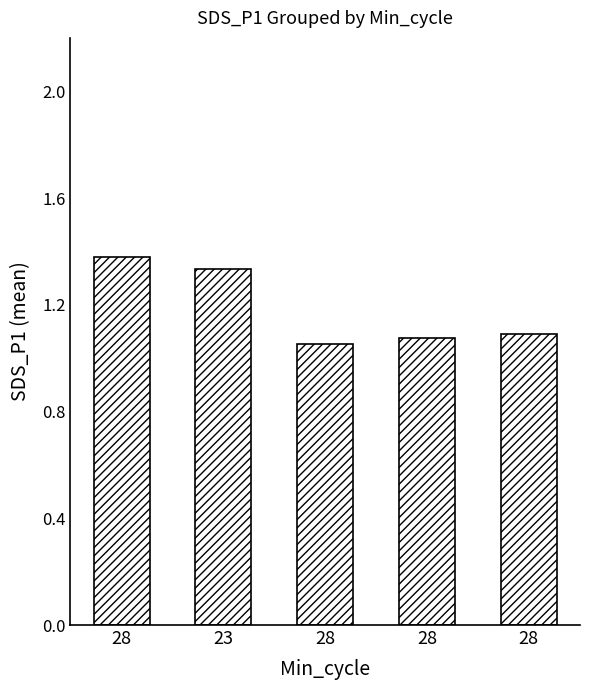

Count the number of data series in this chart.

1